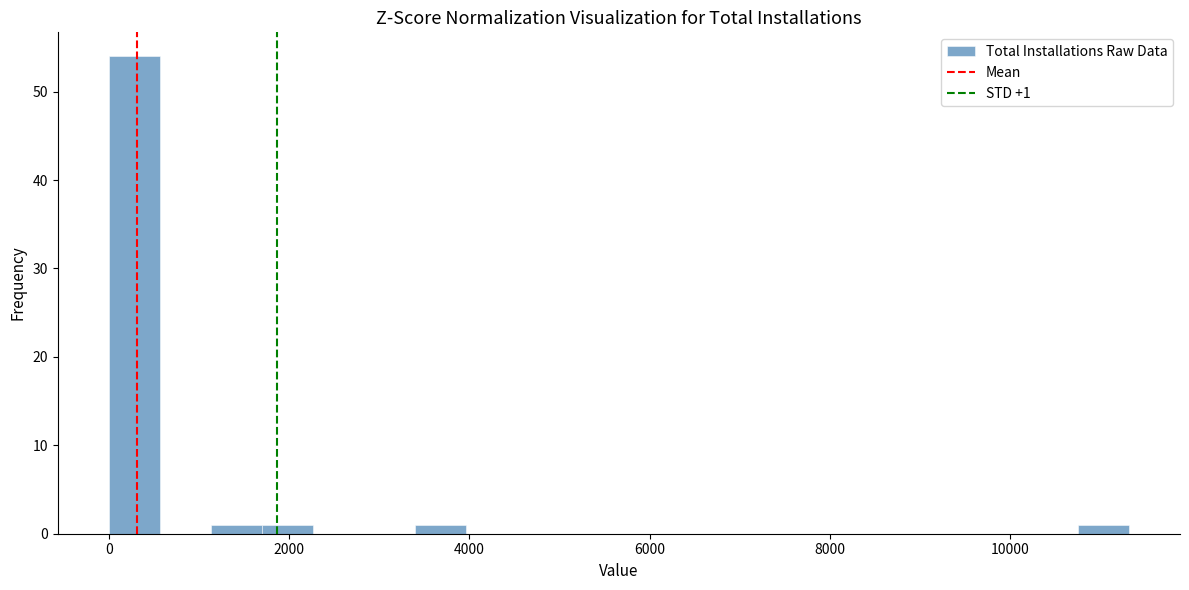

Read against the x-axis, roughly where is the centre of the tallest bar?

200